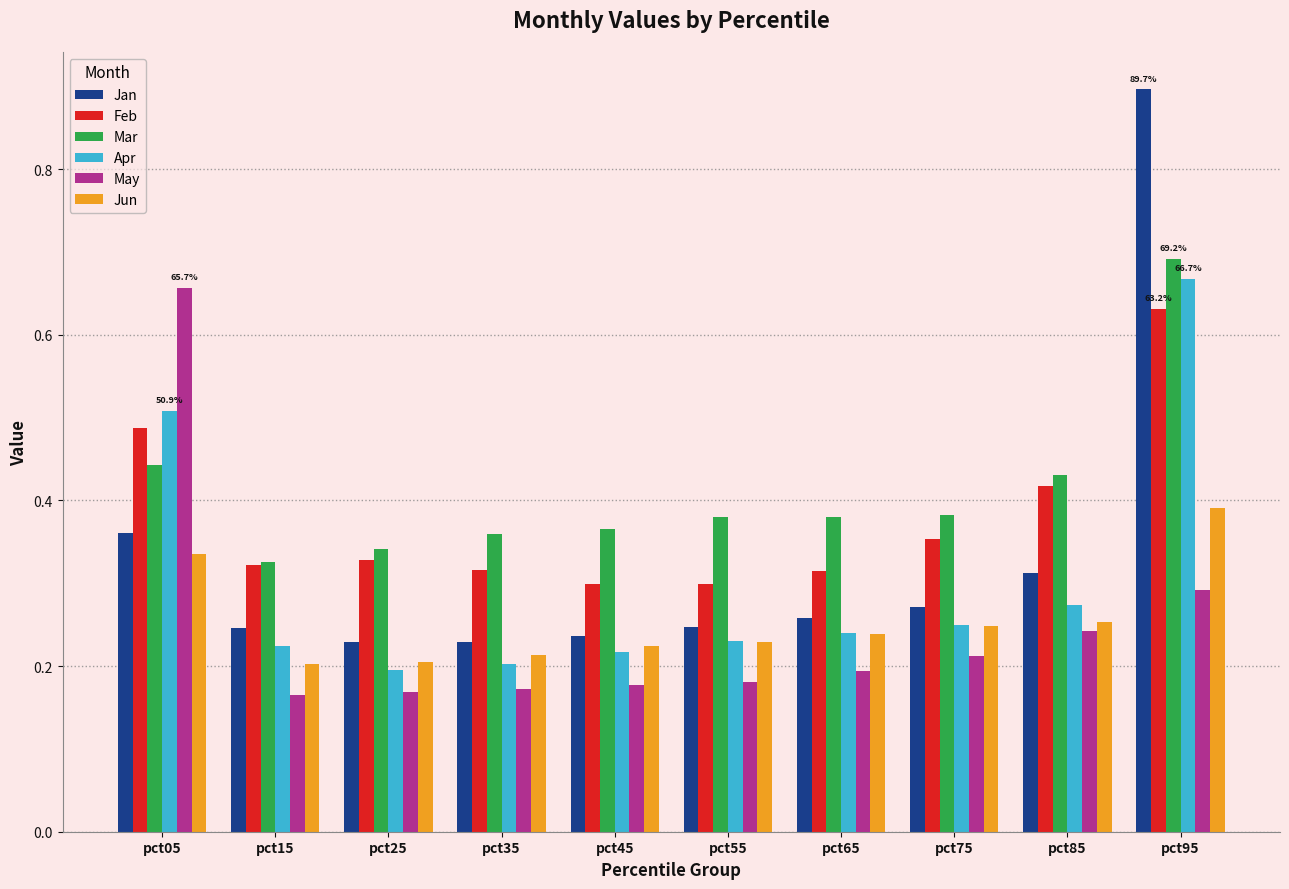

Which series has the largest range (max minus min)?

Jan